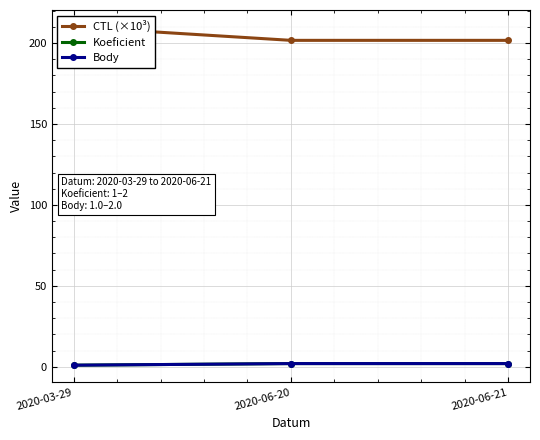

What is the sum of all Body values?

5.0